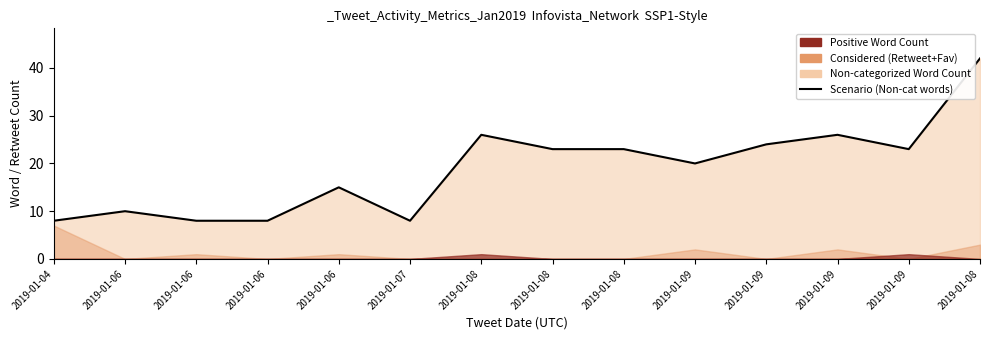

What value does the data have at 2019-01-08, to the nearest 10?

20